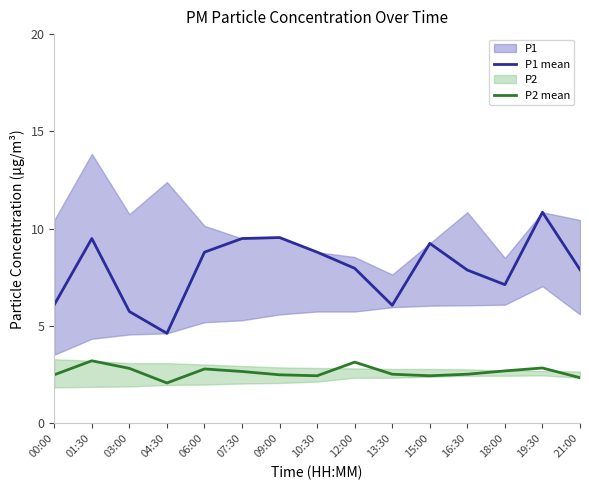

What value does the P1 mean series have at 00:00?

6.1